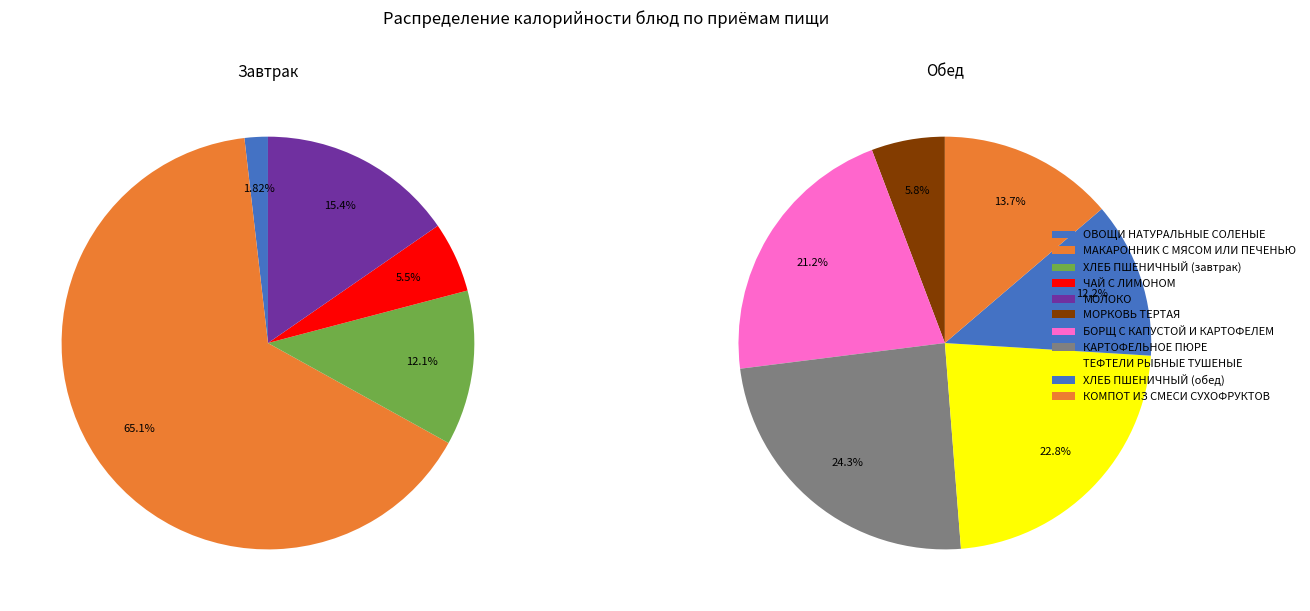

Which has a higher value, БОРЩ С КАПУСТОЙ И КАРТОФЕЛЕМ or ТЕФТЕЛИ РЫБНЫЕ ТУШЕНЫЕ?

ТЕФТЕЛИ РЫБНЫЕ ТУШЕНЫЕ